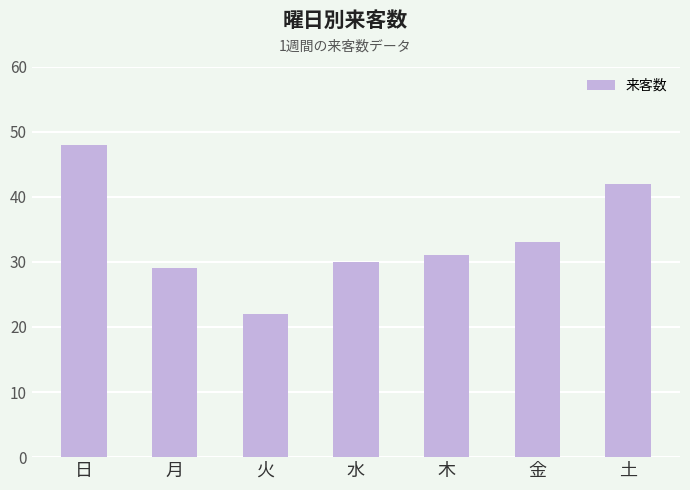

Reading left to right, list all the values displayed in this chart.

48	29	22	30	31	33	42